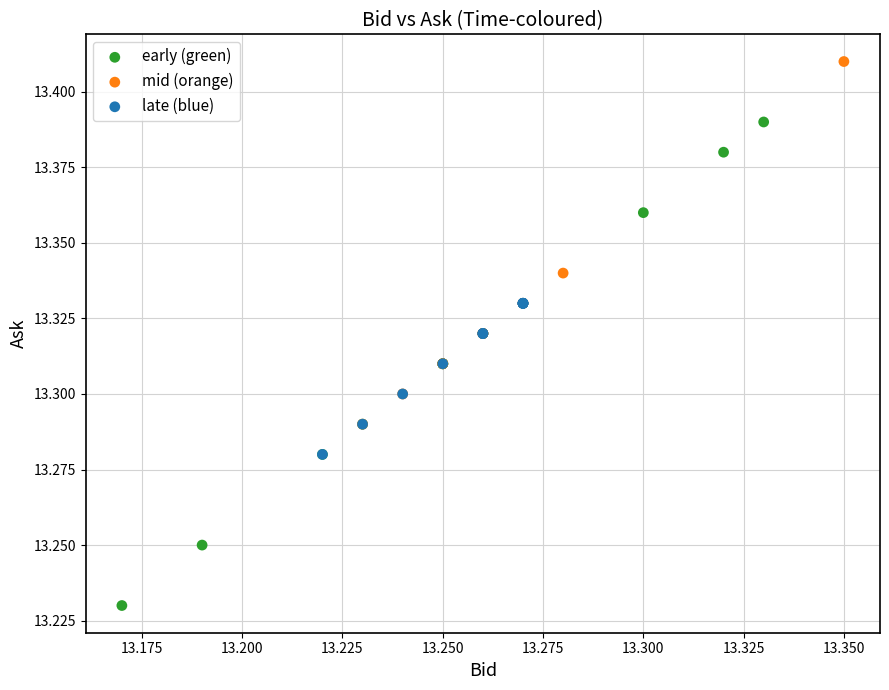

Which series has the largest Y range (max minus min)?

early (green)